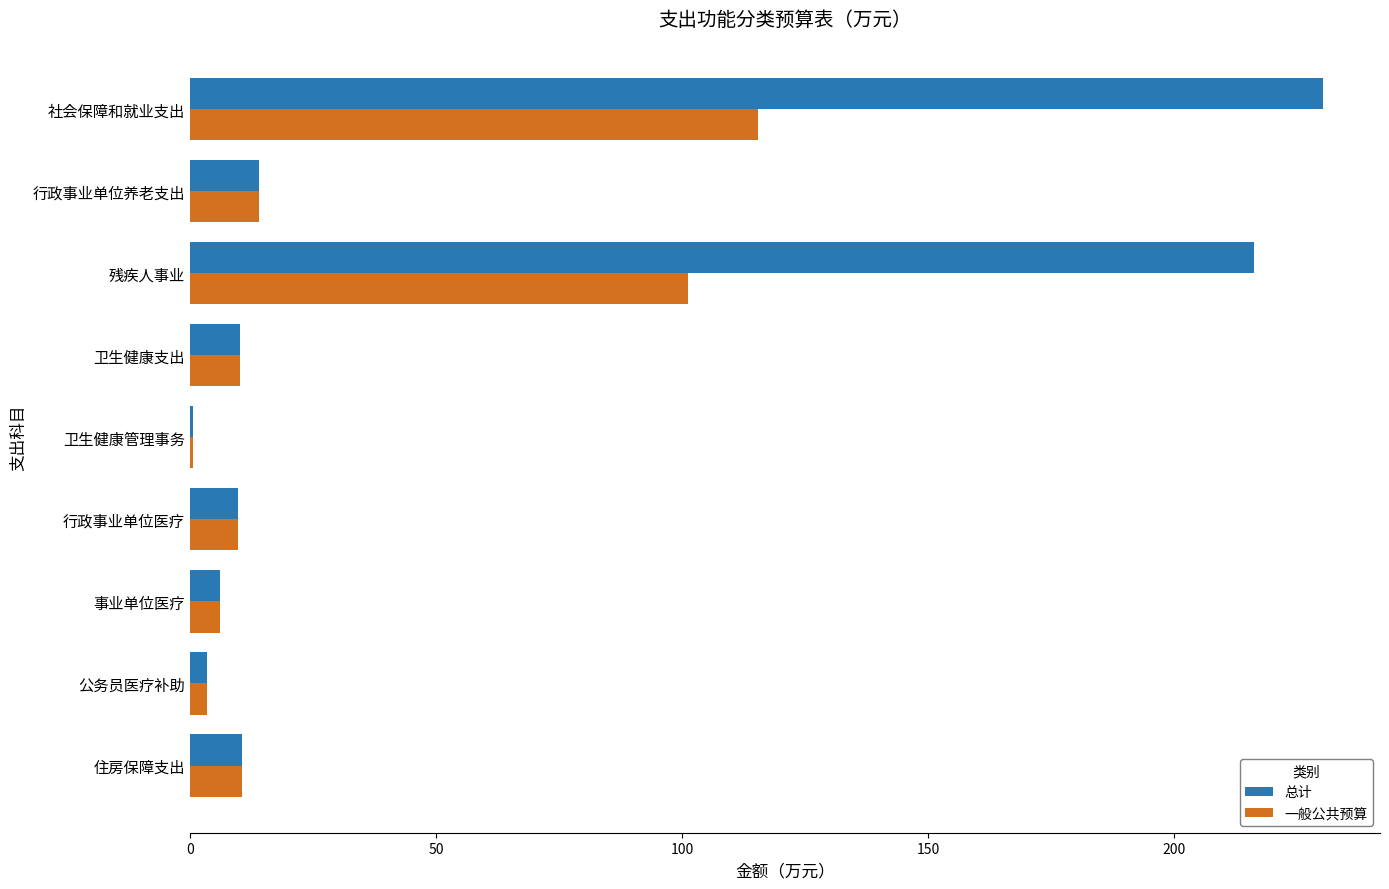

What is the sum of all 总计 values?

501.6